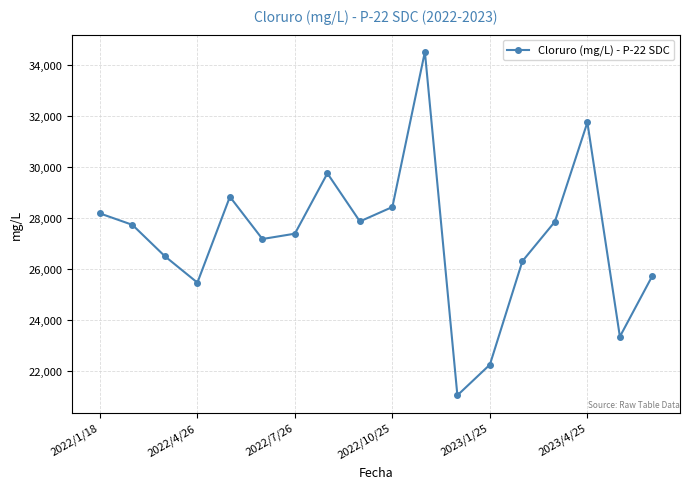

How many points are lower than both their immediate neighbors (excluding endpoints)?

5